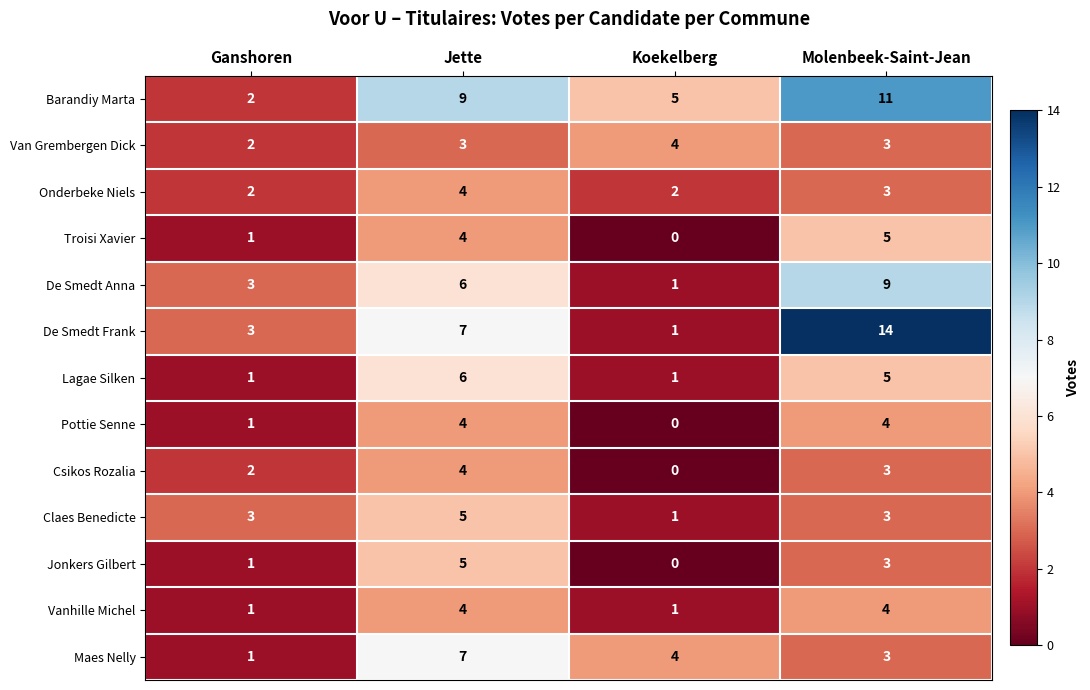

The De Smedt Frank series shows 14 at Molenbeek-Saint-Jean. True or false?

True